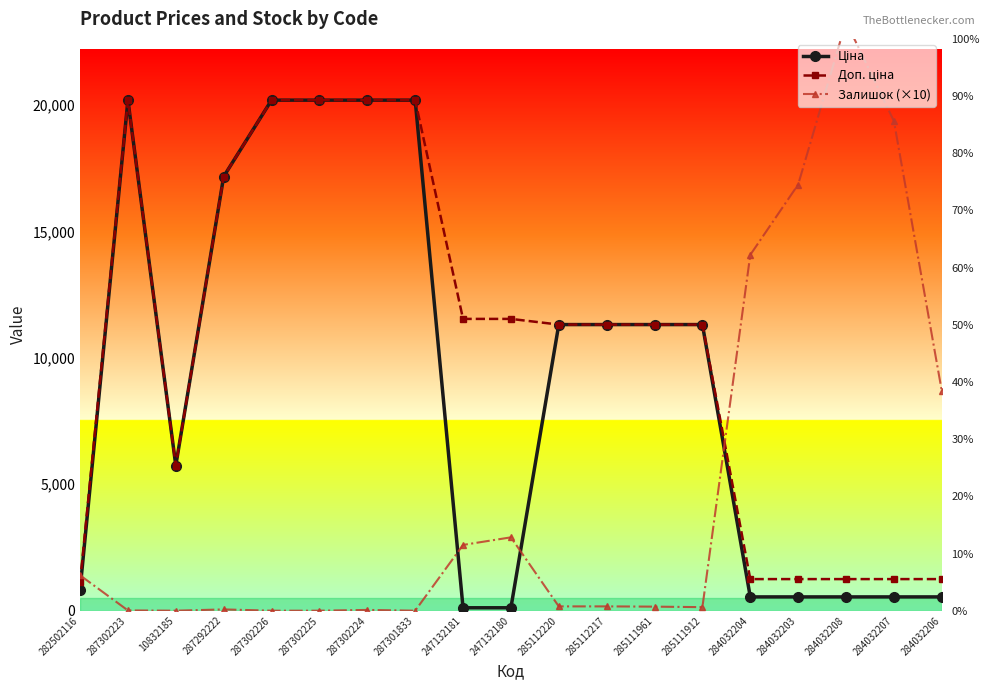

Is it true that Ціна equals 43.7 at 247132181?

False